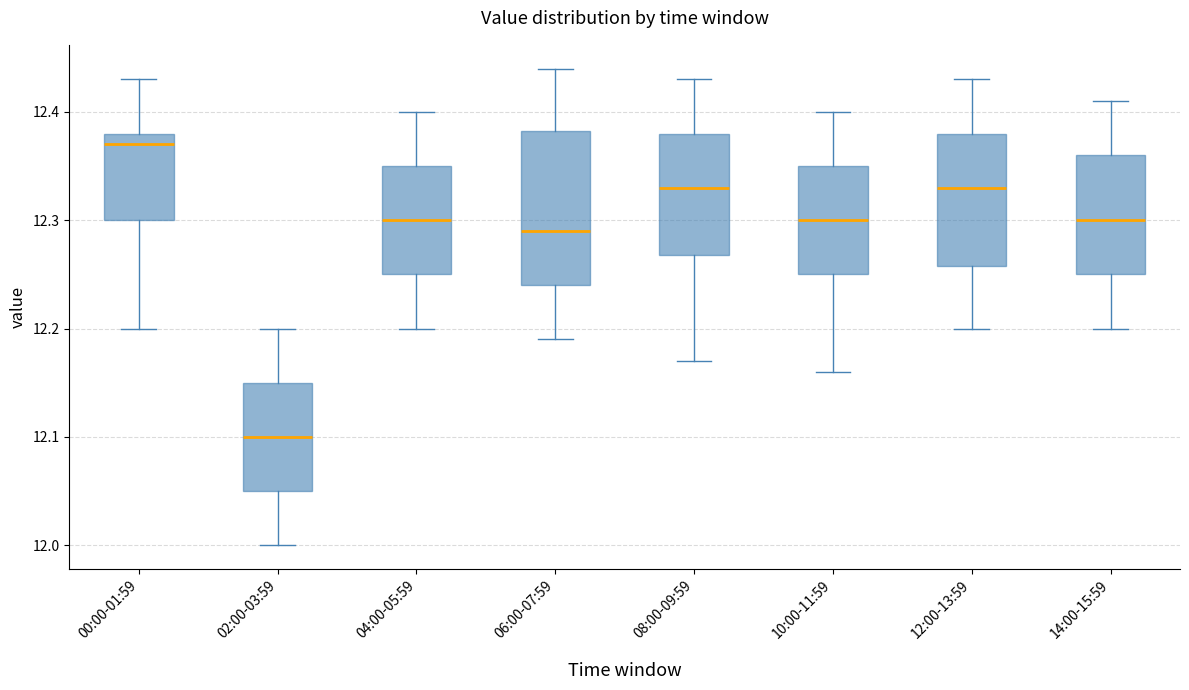

Comparing the boxes themselves (not the whiskers), which one is the tallest?

06:00-07:59